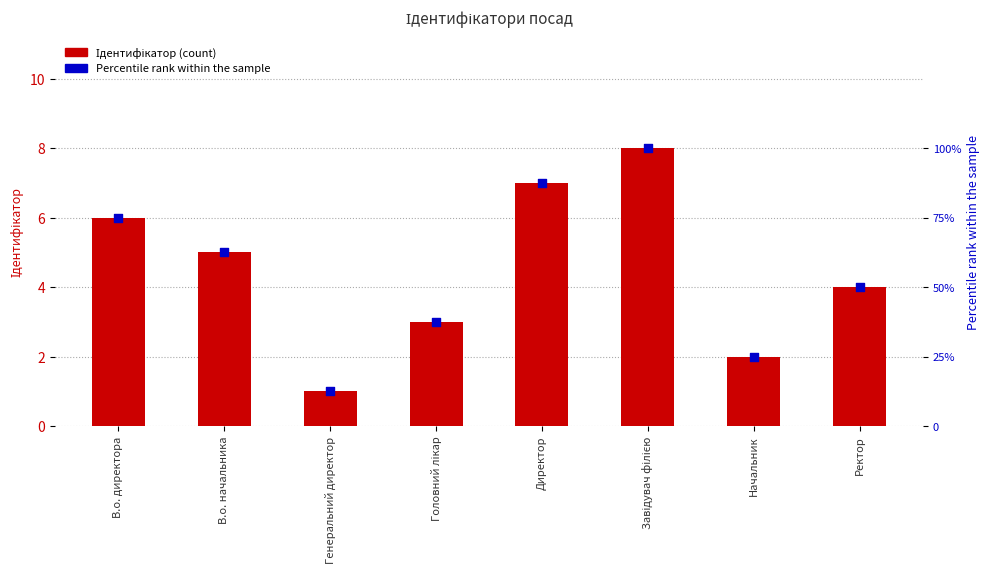

Which series contains the lowest Y value?

Ідентифікатор